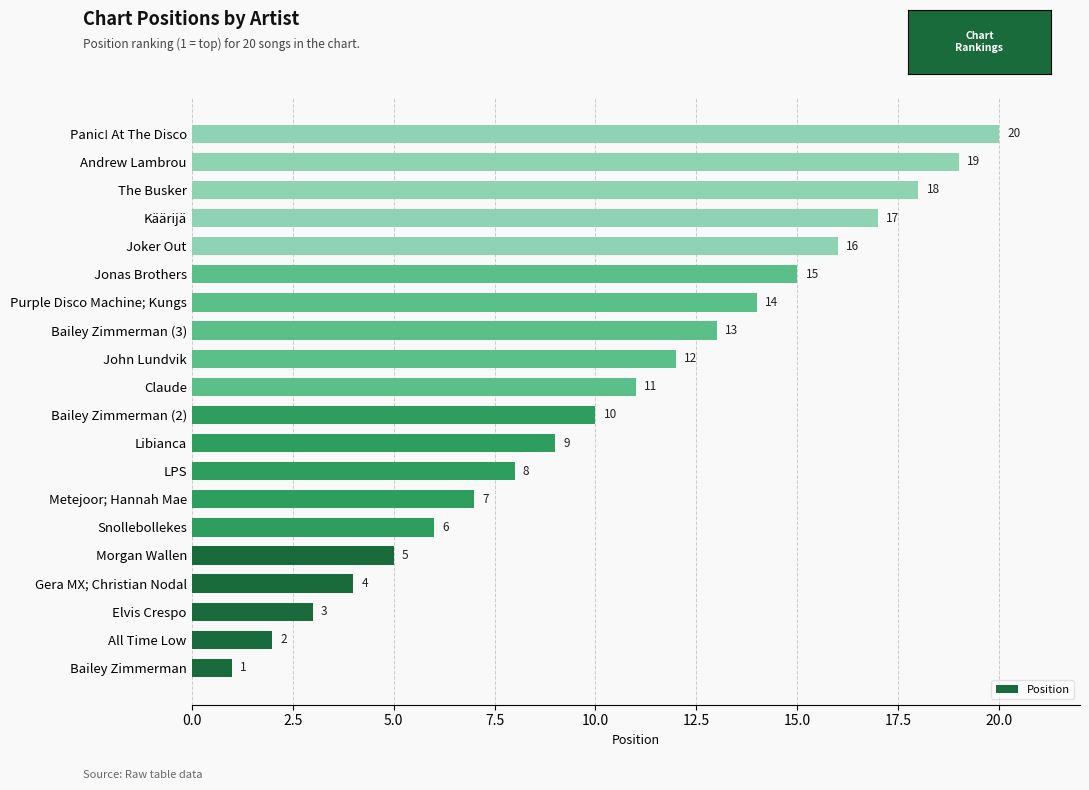

What is the difference between the second highest and minimum values?

18